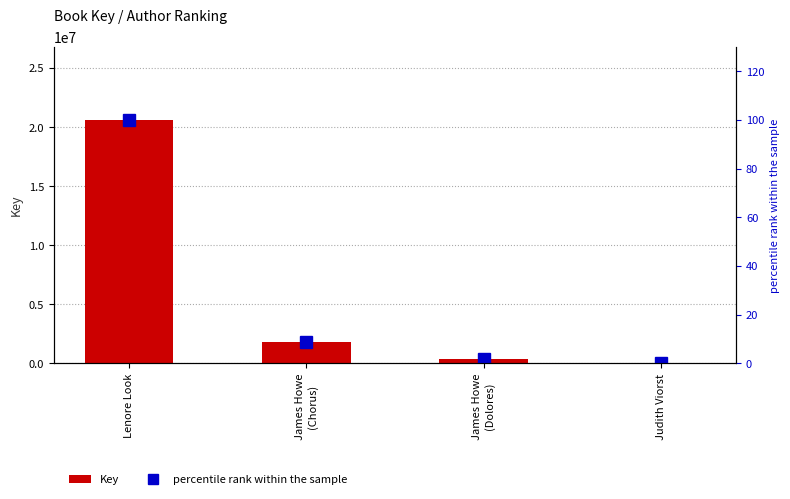

How many data points in percentile rank within the sample are less than 8?

2